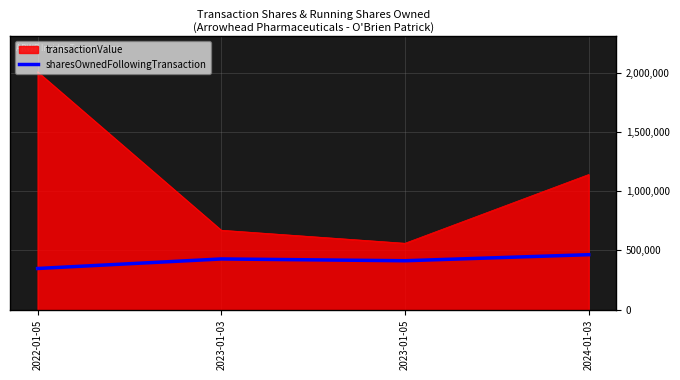

What is the average value of the transactionValue series?

1094472